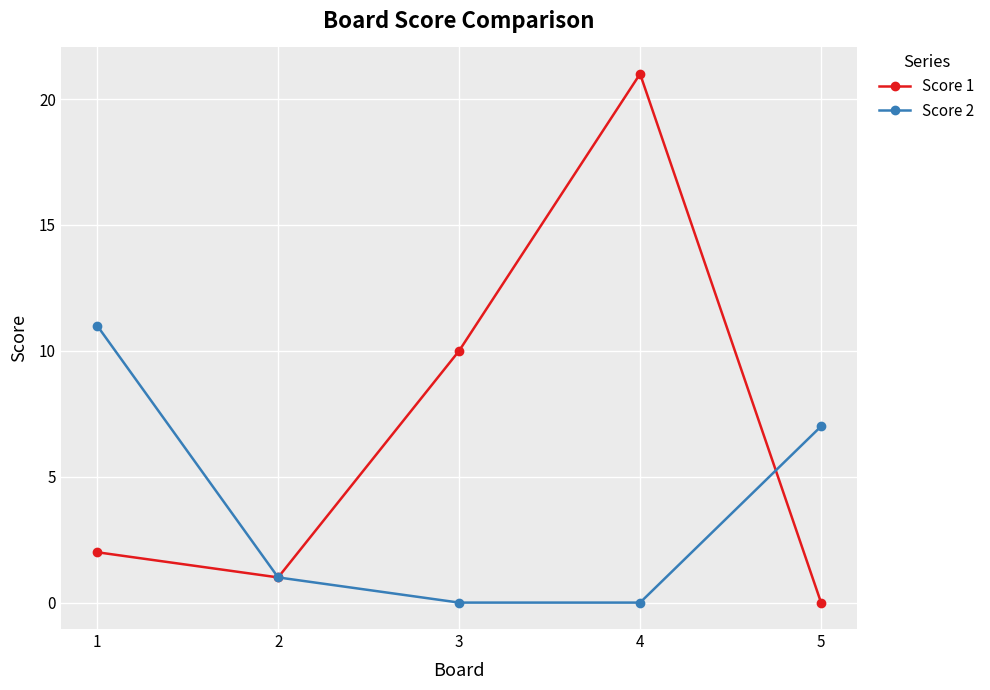

After their last crossing, which series has the higher values: Score 1 or Score 2?

Score 2